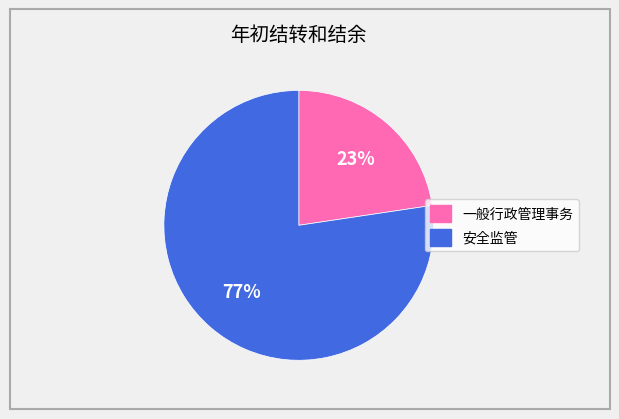

What is the smallest slice in the pie chart?

一般行政管理事务